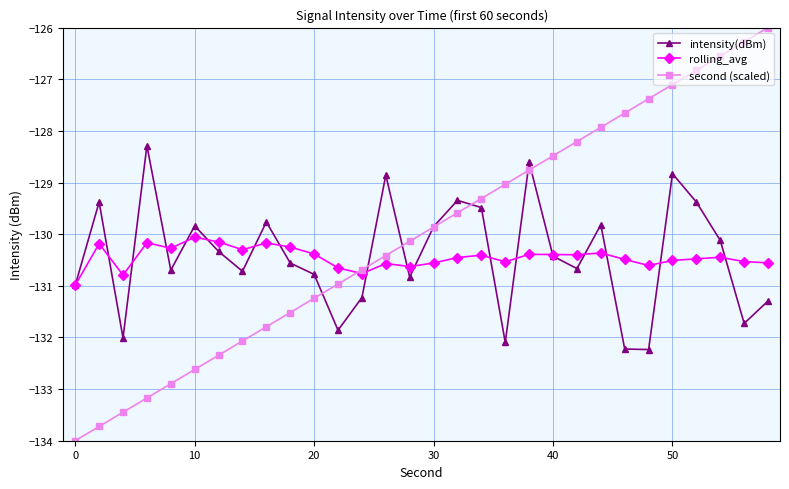

What is the maximum value shown in the chart?

-126.0